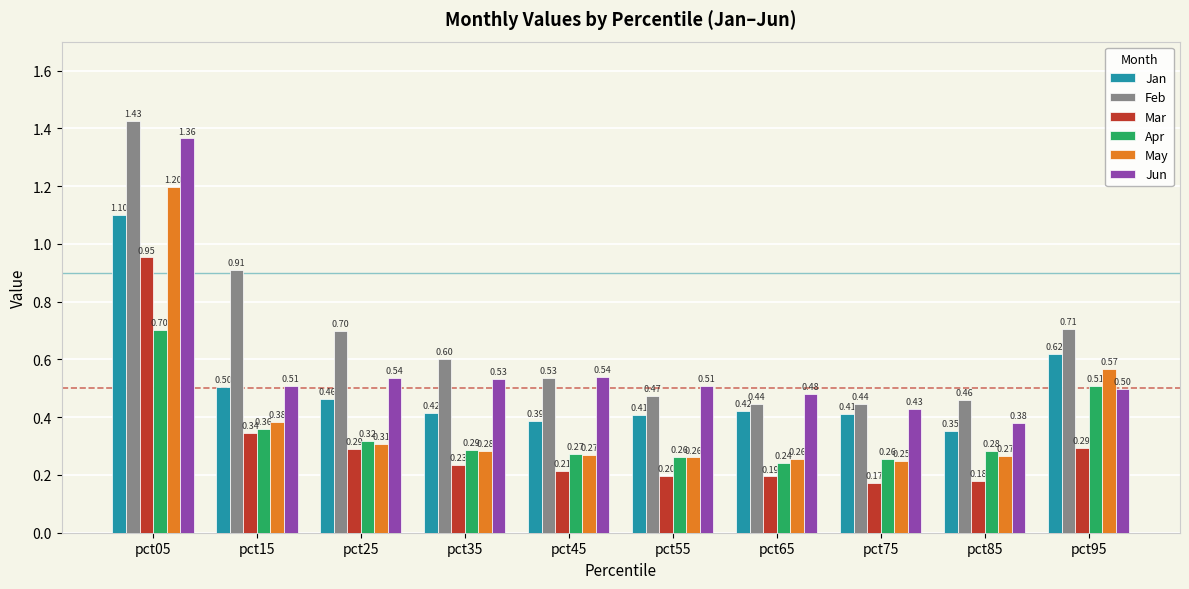

List the series in order of their peak value, lowest first.

Apr, Mar, Jan, May, Jun, Feb